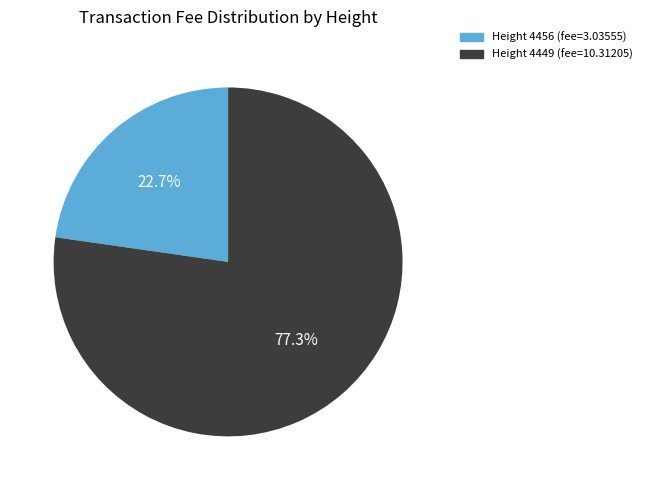

Is there any slice that represents more than half of the pie?

Yes